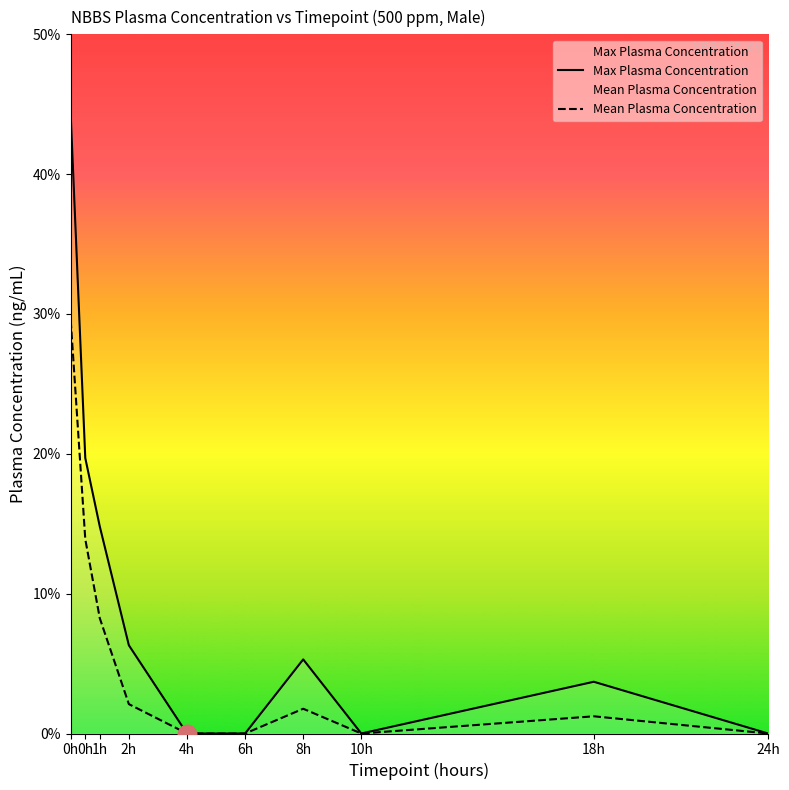

Is the value of Mean Plasma Concentration at 2h greater than the value of Max Plasma Concentration at 4h?

Yes